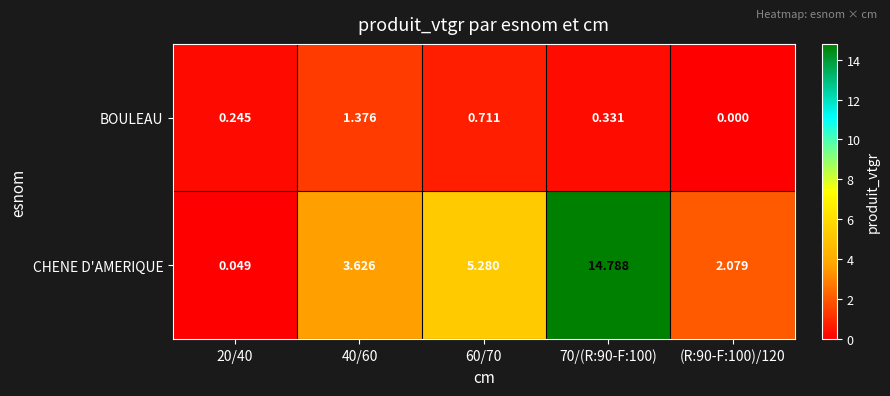

Which series has the largest total across all categories?

CHENE D'AMERIQUE